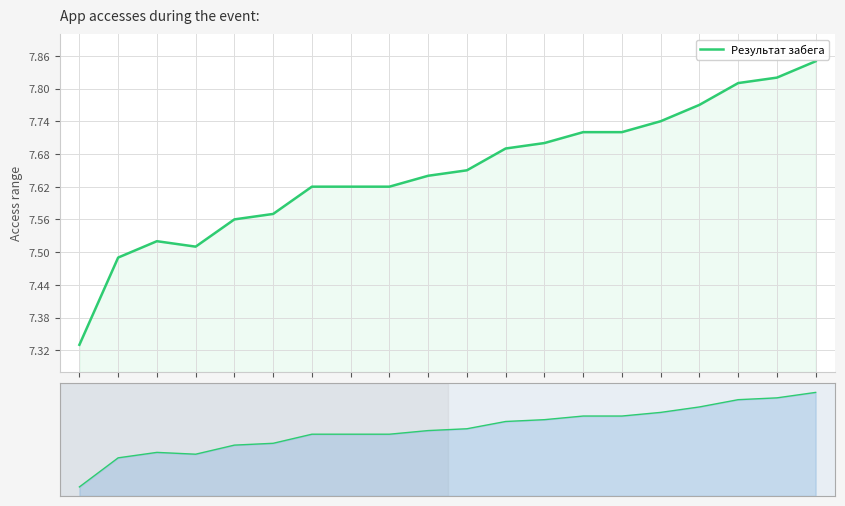

What is the value of the 7th point from the left?

7.6